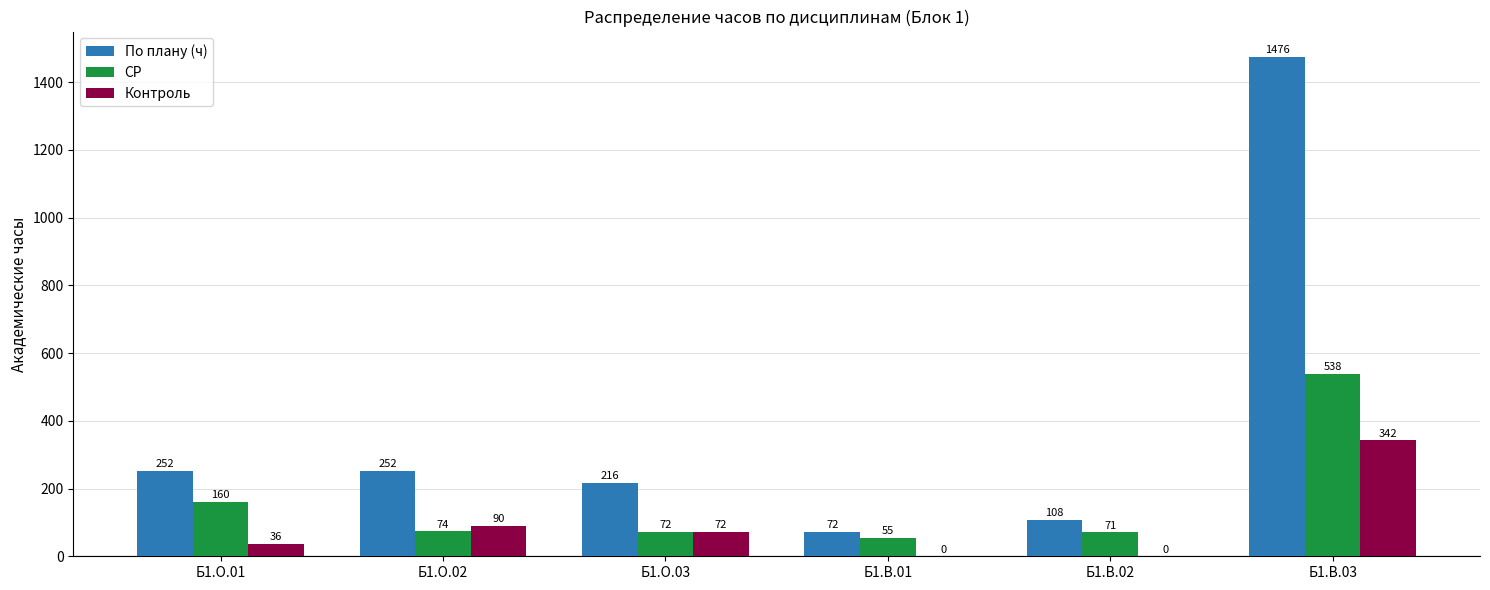

Is the value of Контроль at Б1.В.02 greater than the value of СР at Б1.О.01?

No